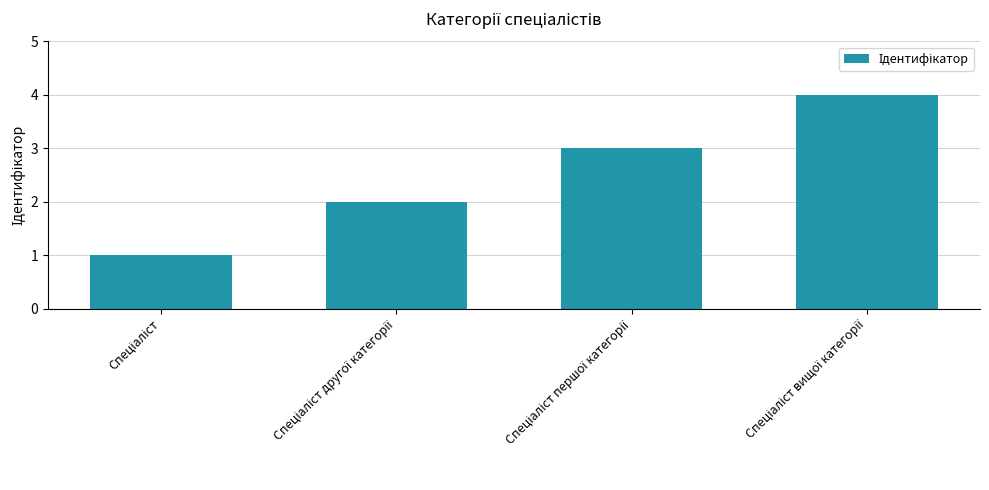

What is the maximum value shown in the chart?

4